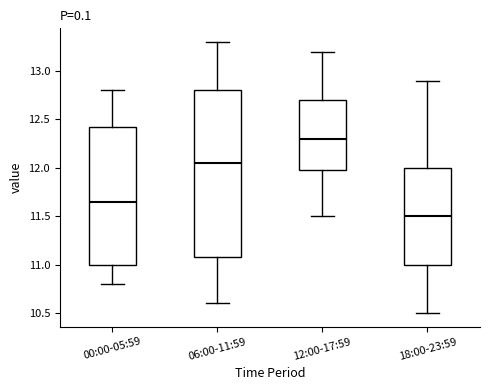

Reading left to right, transcribe this box plot: for each box, give where its median line is, the range the box spans, and where its two whiskers end, as read against the y-axis. The values are not printed on the chart, so give them approximately, as read against the axis.

00:00-05:59: median 11.65, box 11.00 to 12.45, whiskers 10.80 to 12.80
06:00-11:59: median 12.05, box 11.10 to 12.80, whiskers 10.60 to 13.30
12:00-17:59: median 12.30, box 12.00 to 12.70, whiskers 11.50 to 13.20
18:00-23:59: median 11.50, box 11.00 to 12.00, whiskers 10.50 to 12.90